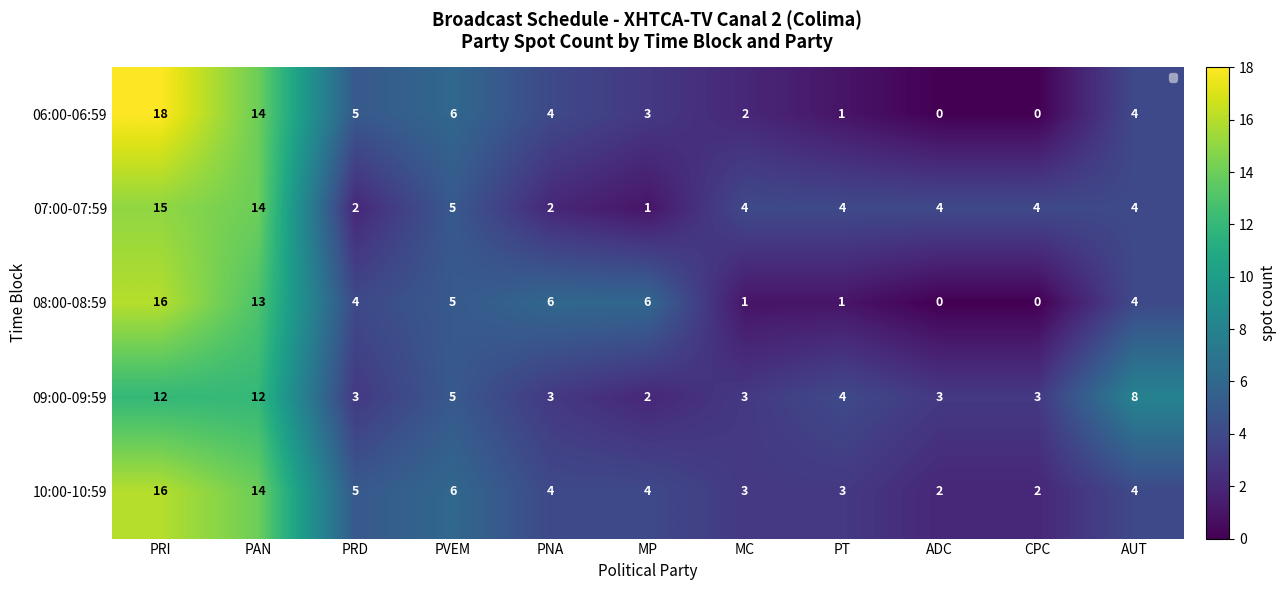

At how many categories does at least one series exceed 15?

1